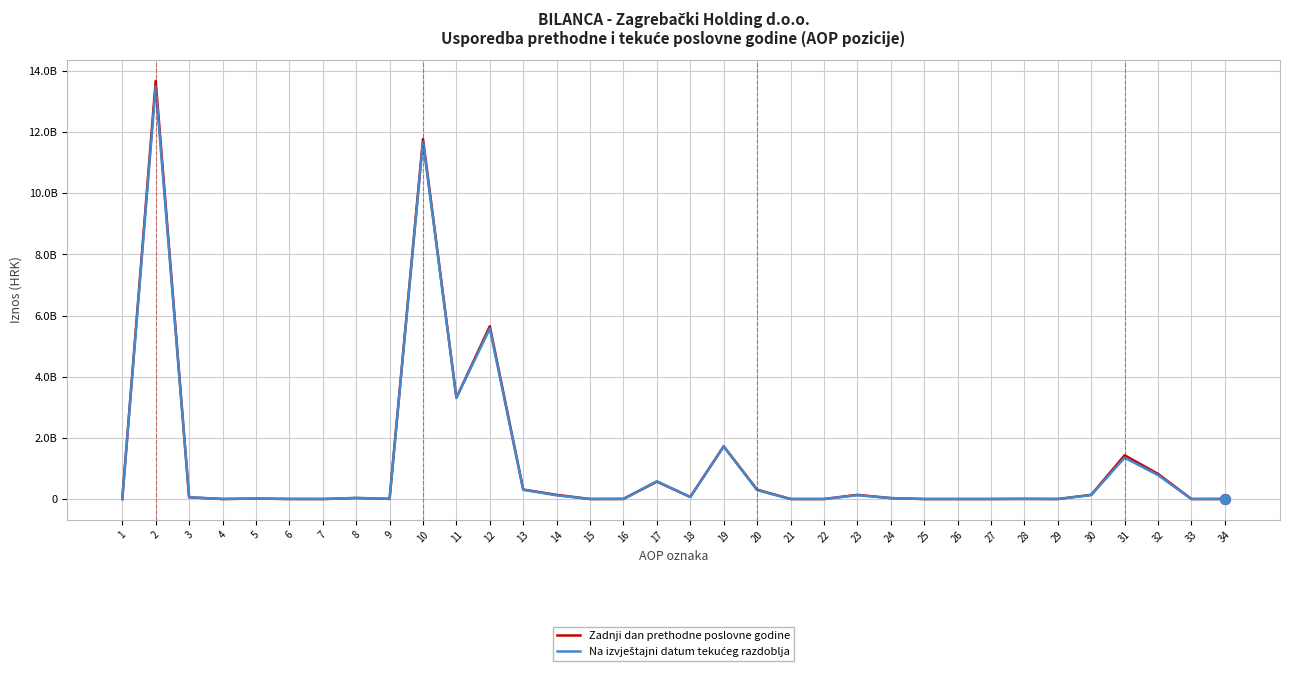

Which series has the largest total across all categories?

Zadnji dan prethodne poslovne godine